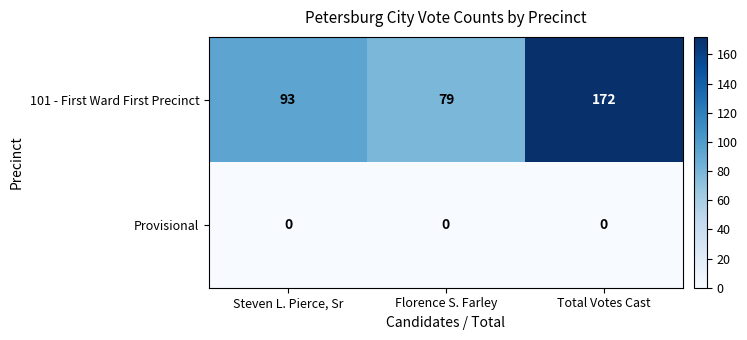

Count the 101 - First Ward First Precinct values in the range 79 to 172.

3